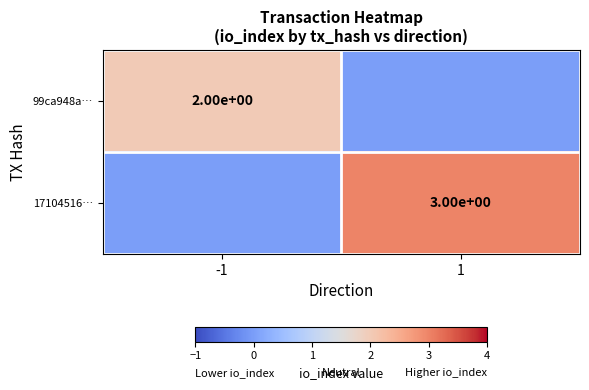

The 17104516… series shows 3 at 1. True or false?

True